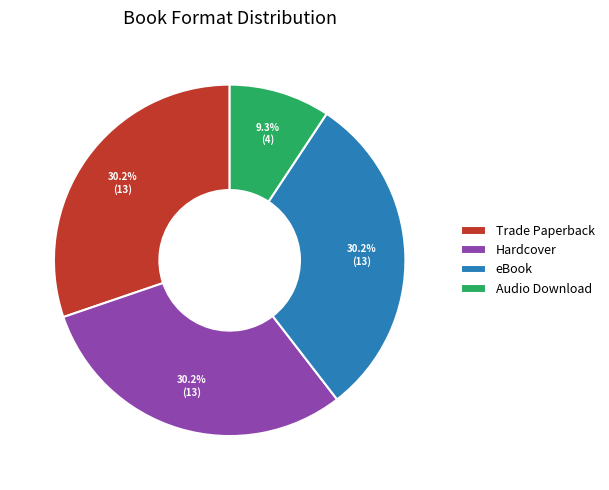

Which category has the smallest portion of the pie?

Audio Download